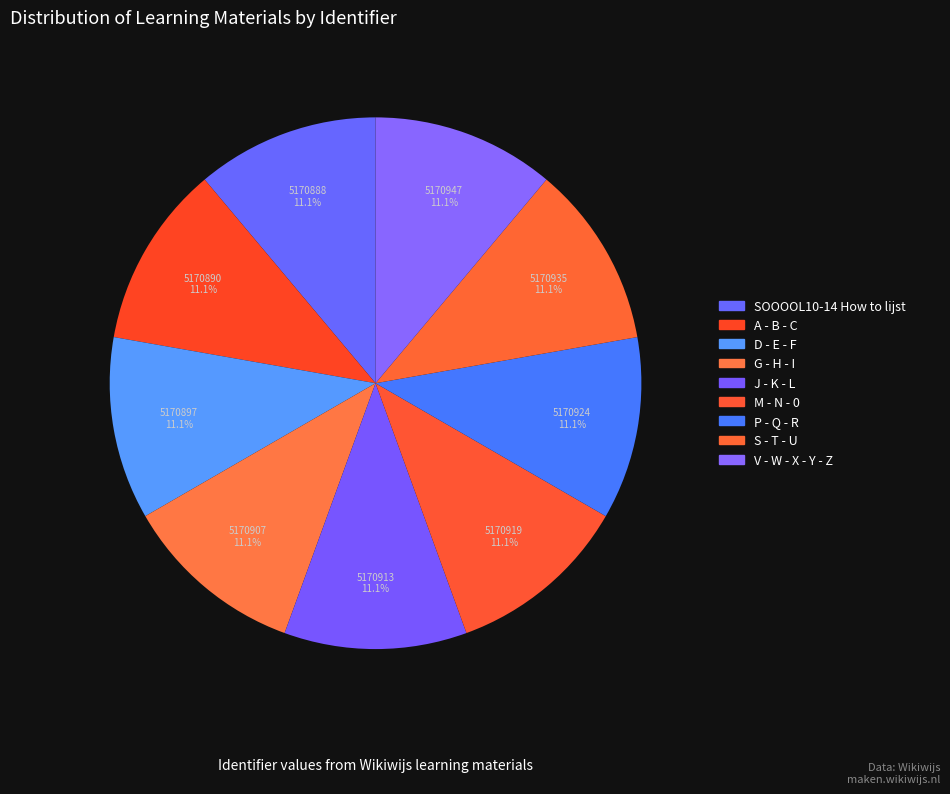

What is the change in value from SOOOOL10-14 How to lijst to V - W - X - Y - Z?

+59